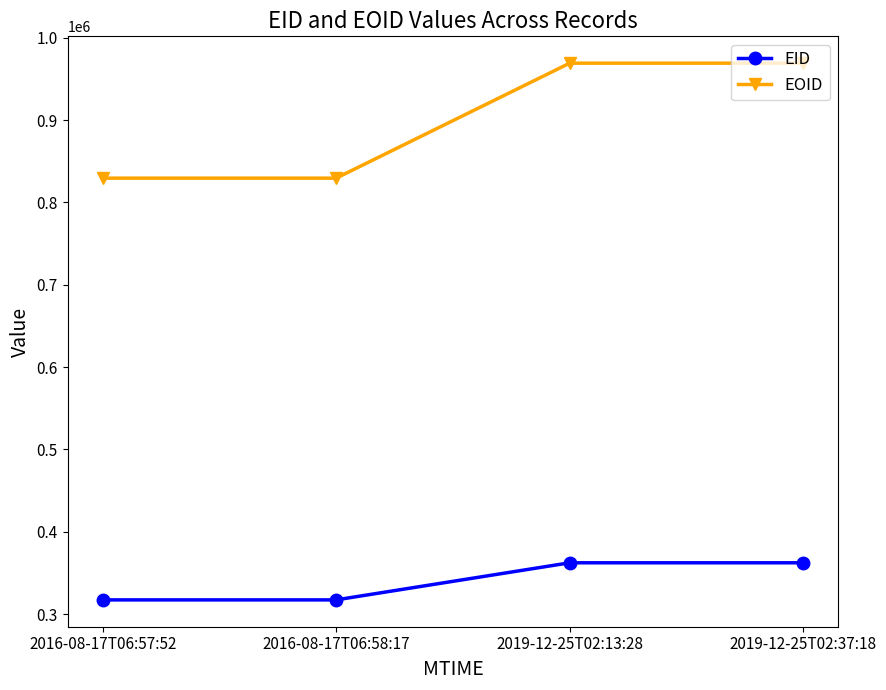

True or false: EOID and EID intersect in this chart.

False